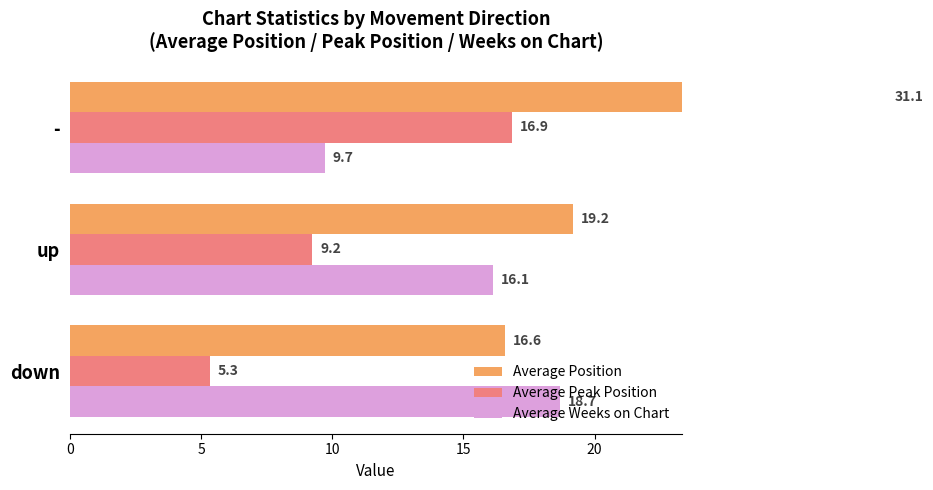

How many groups of bars are there?

3